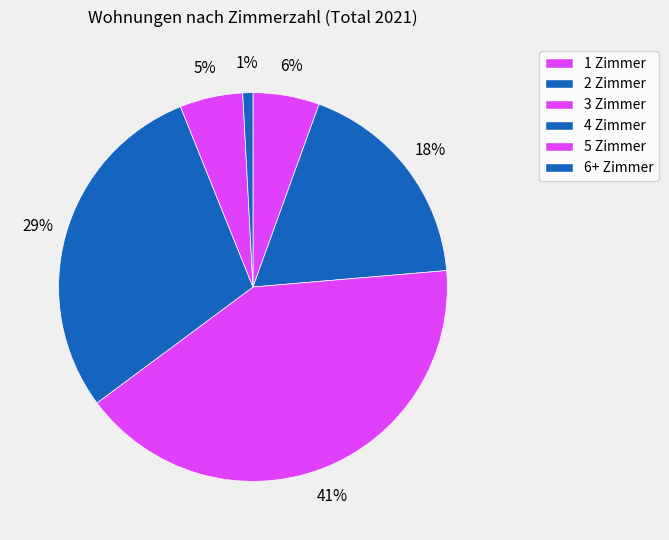

How many slices are in this pie chart?

6